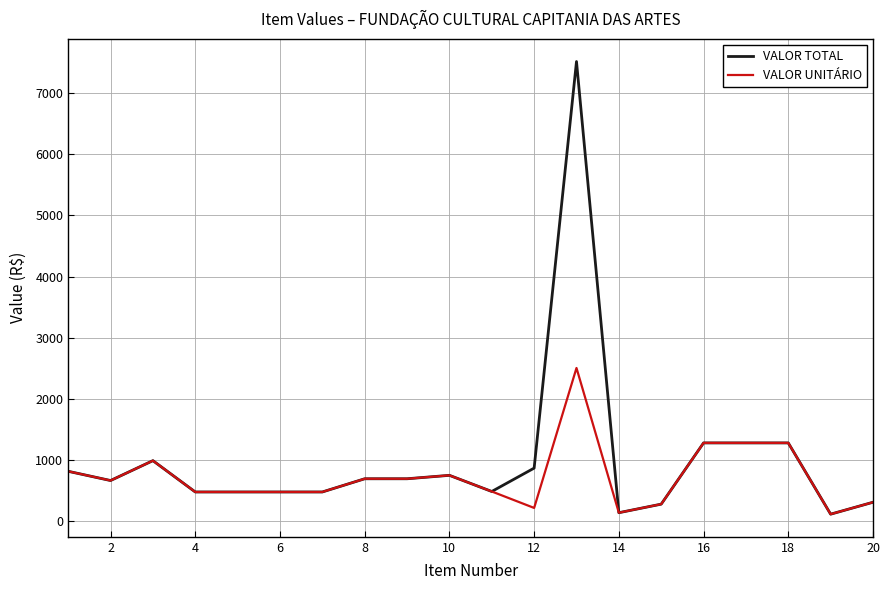

List the series in order of their peak value, lowest first.

VALOR UNITÁRIO, VALOR TOTAL